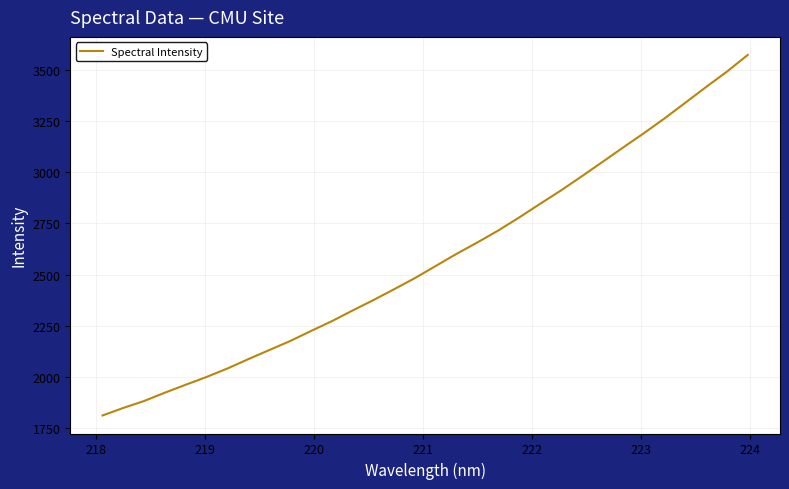

What is the maximum value shown in the chart?

3572.5